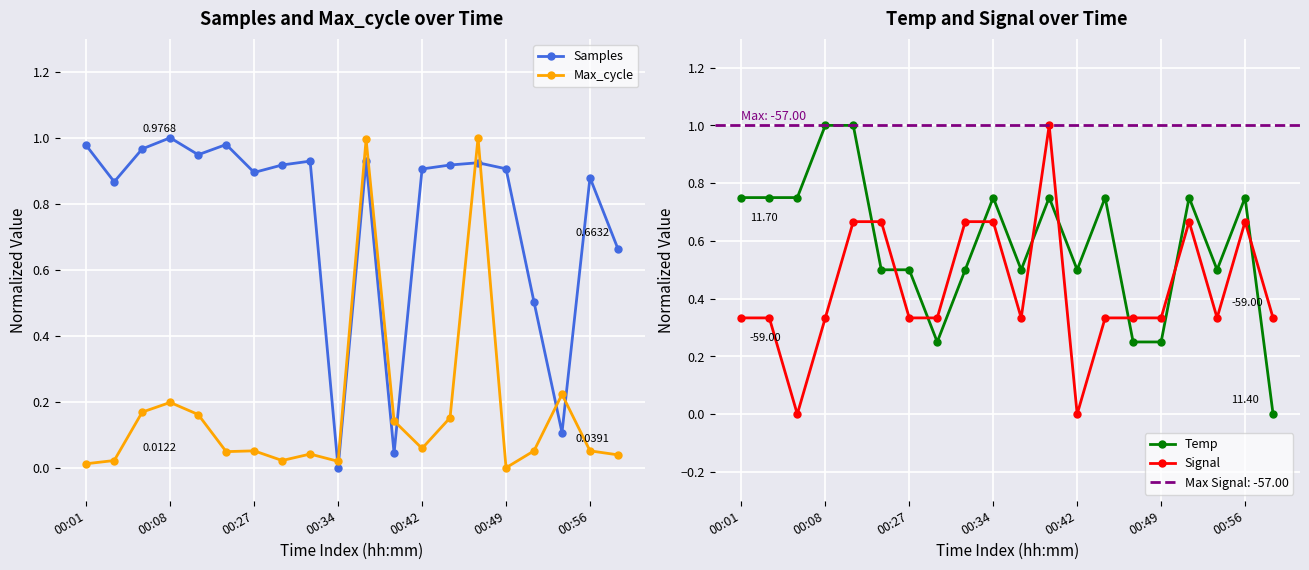

How many intersections are there between Max_cycle and Samples?

6